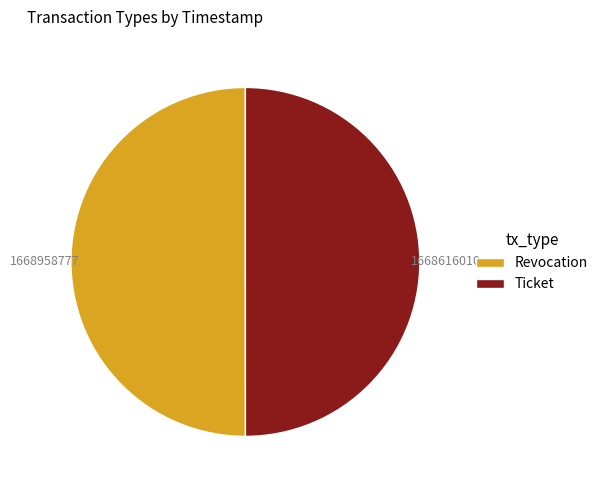

How many slices are in this pie chart?

2